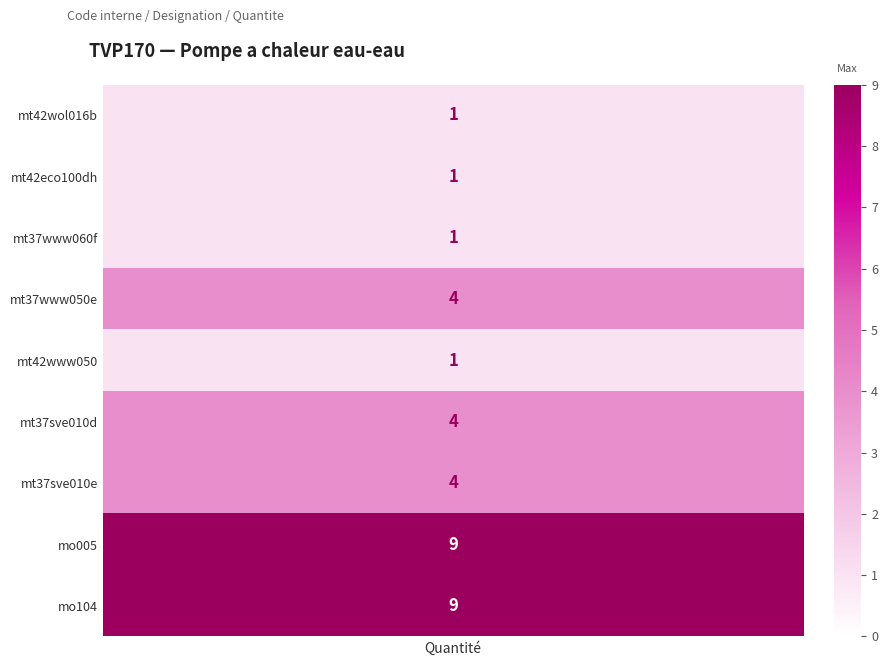

What is the sum of the values at 8 and 7?

18